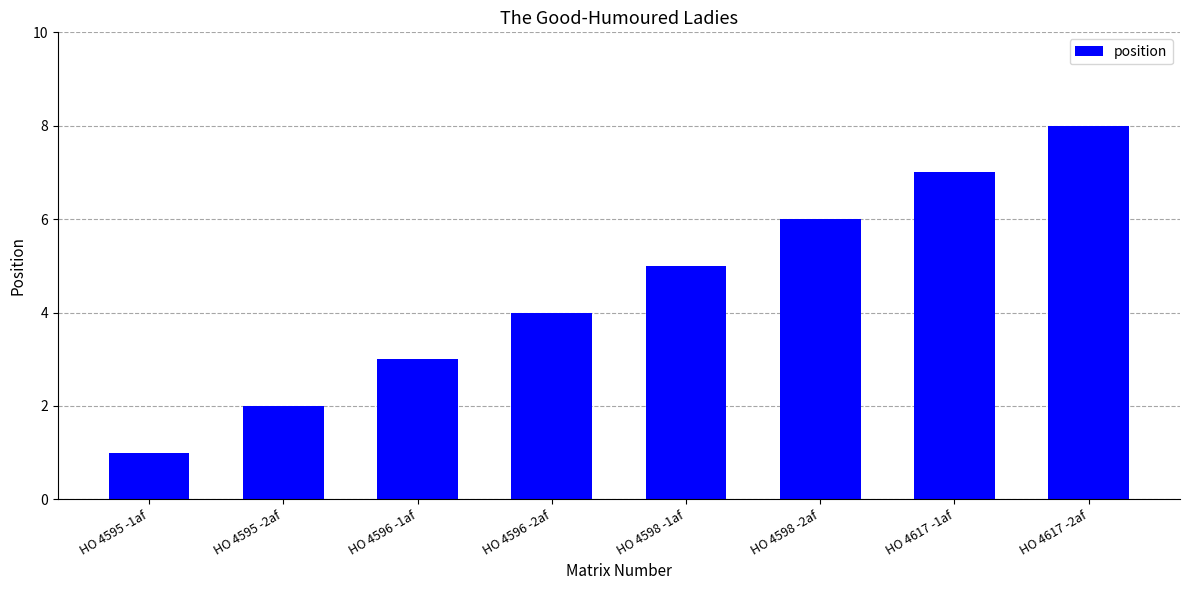

List the labels in order of value, smallest first.

HO 4595 -1af, HO 4595 -2af, HO 4596 -1af, HO 4596 -2af, HO 4598 -1af, HO 4598 -2af, HO 4617 -1af, HO 4617 -2af